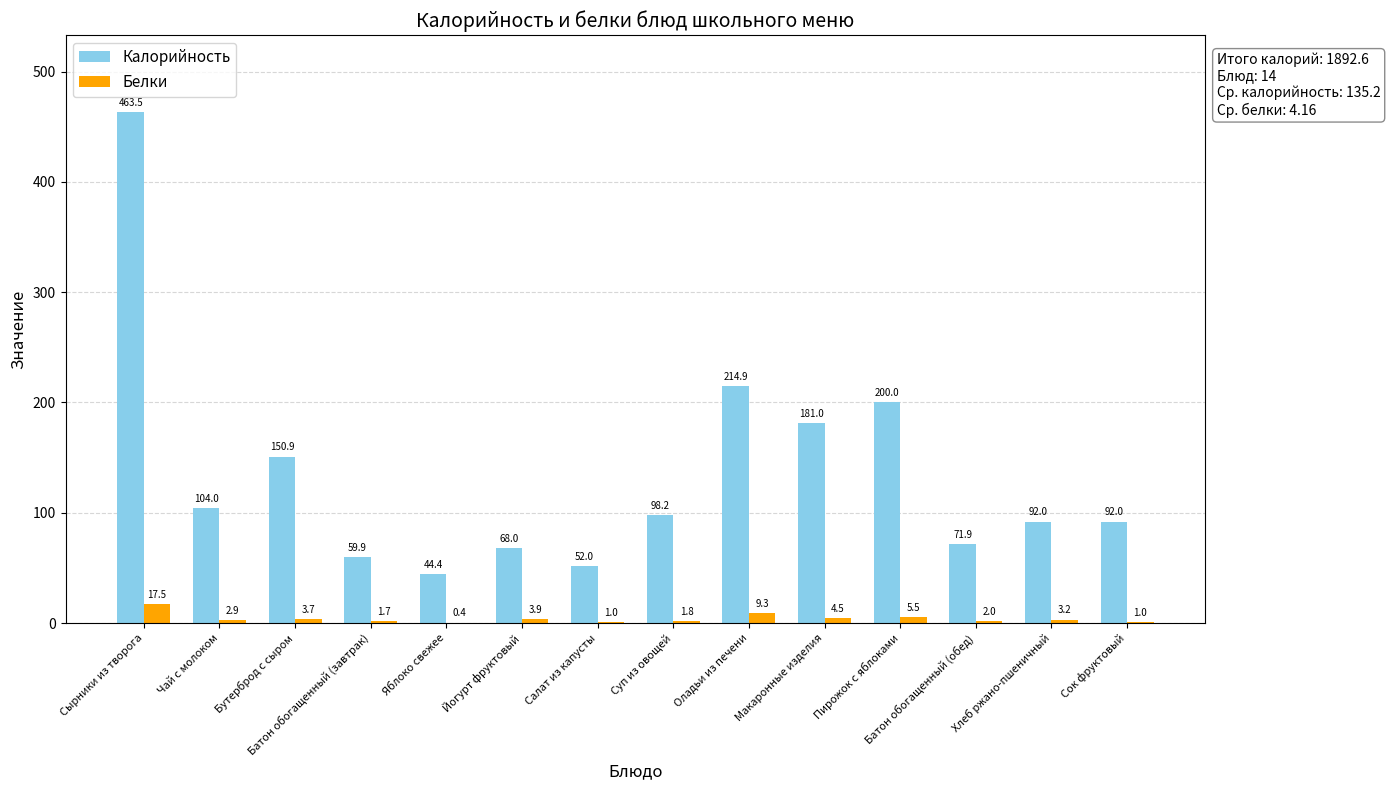

True or false: Калорийность has a value of 66.9 at Пирожок с яблоками.

False